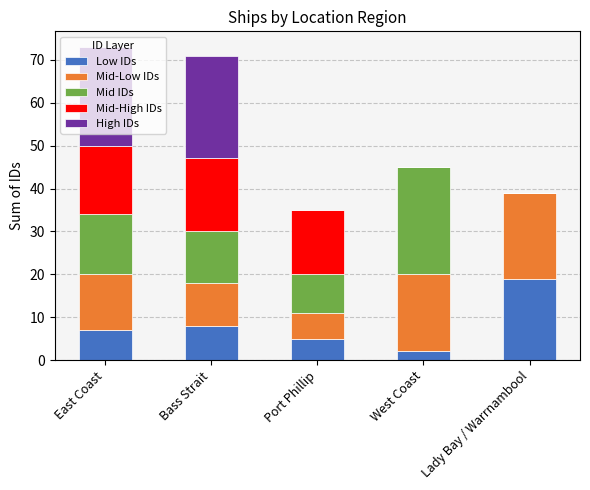

What is the total value across all series at East Coast?

73